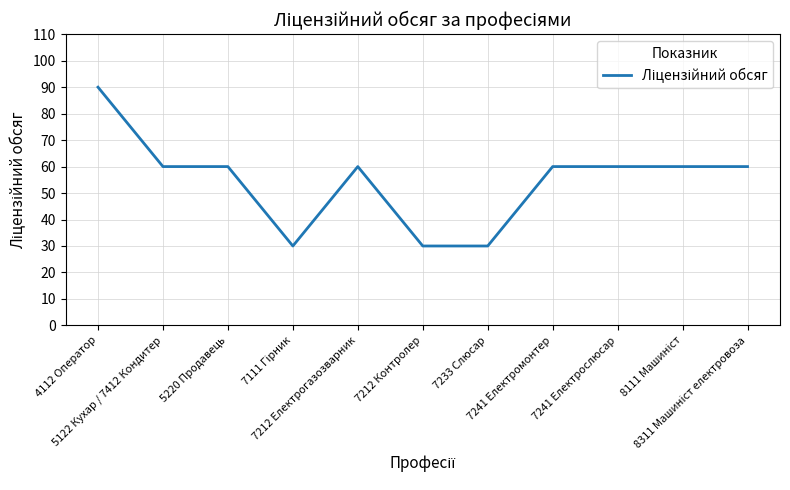

What is the difference between the maximum and minimum values?

60